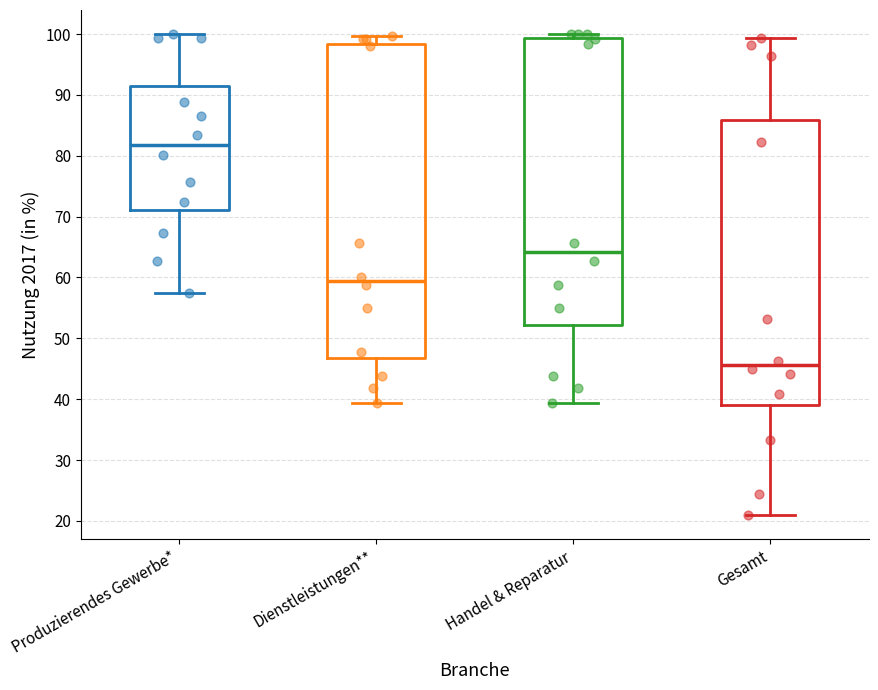

Reading left to right, read every box against the y-axis: the position of its median line, the range the box covers, and the ends of its whiskers. The values are not printed on the chart, so give them approximately, as read against the axis.

Produzierendes Gewerbe*: median 82, box 71 to 91, whiskers 57 to 100
Dienstleistungen**: median 59, box 47 to 98, whiskers 39 to 100
Handel & Reparatur: median 64, box 52 to 99, whiskers 39 to 100
Gesamt: median 46, box 39 to 86, whiskers 21 to 99